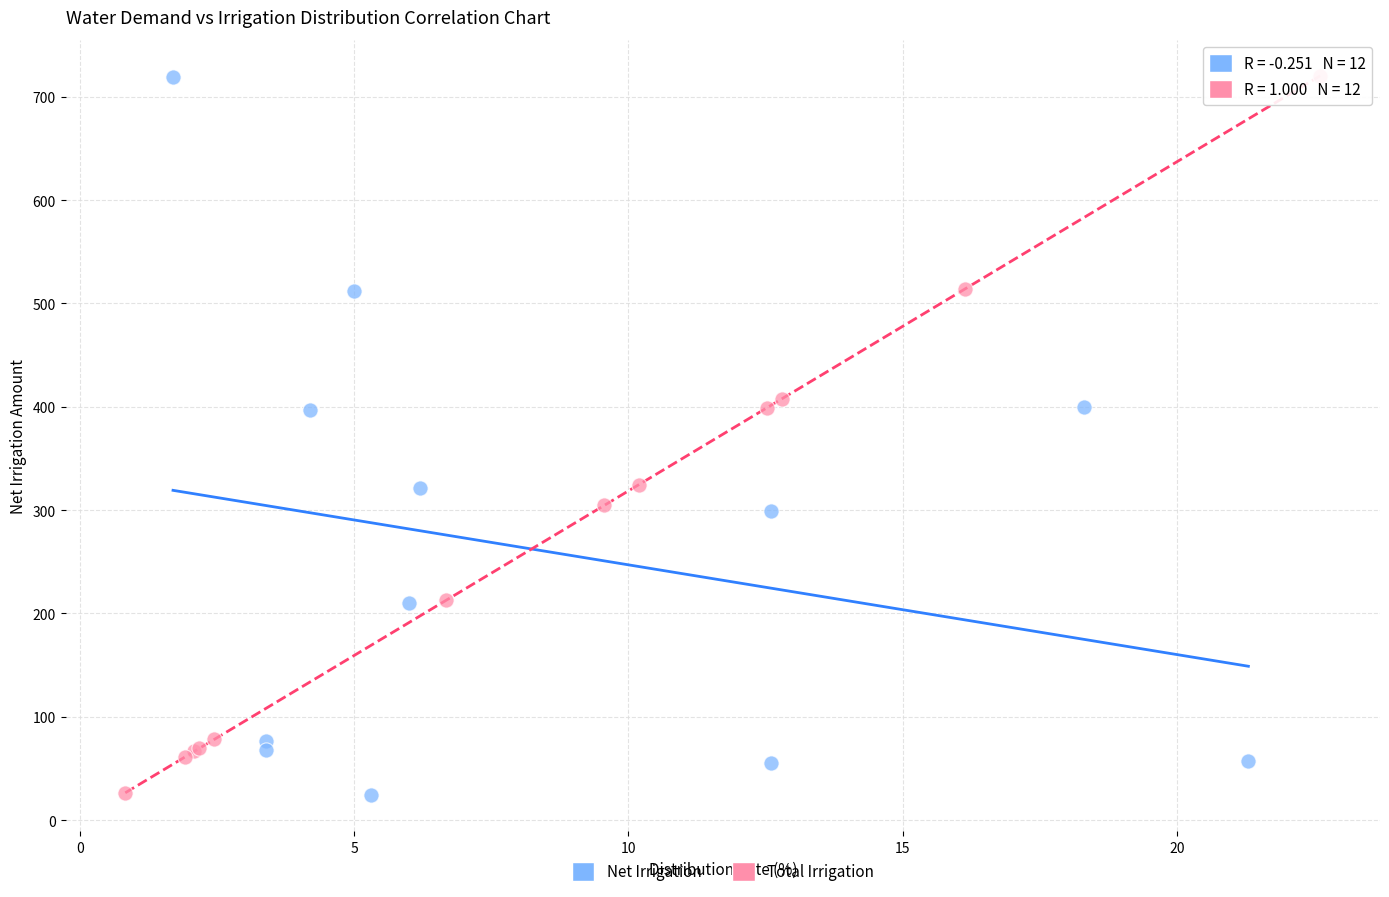

Which series has the largest Y range (max minus min)?

Net Irrigation